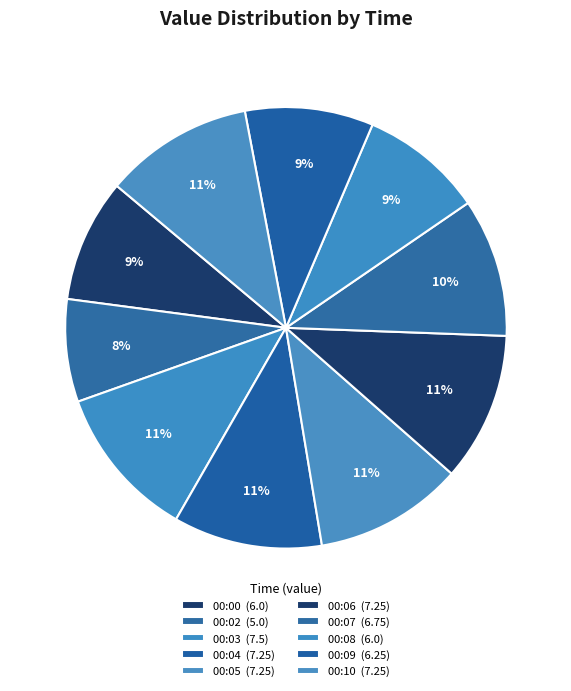

How many segments does this pie chart have?

10